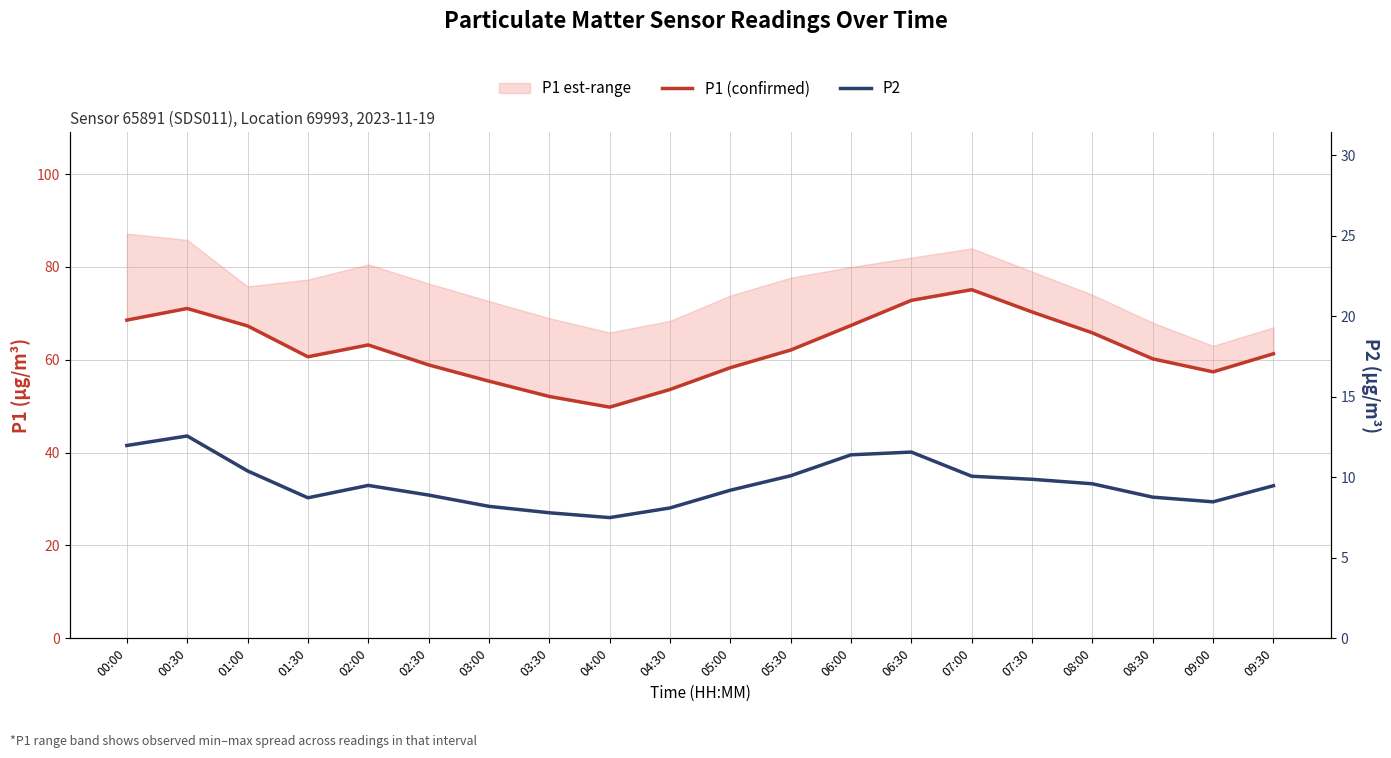

True or false: P2 and P1 intersect in this chart.

False